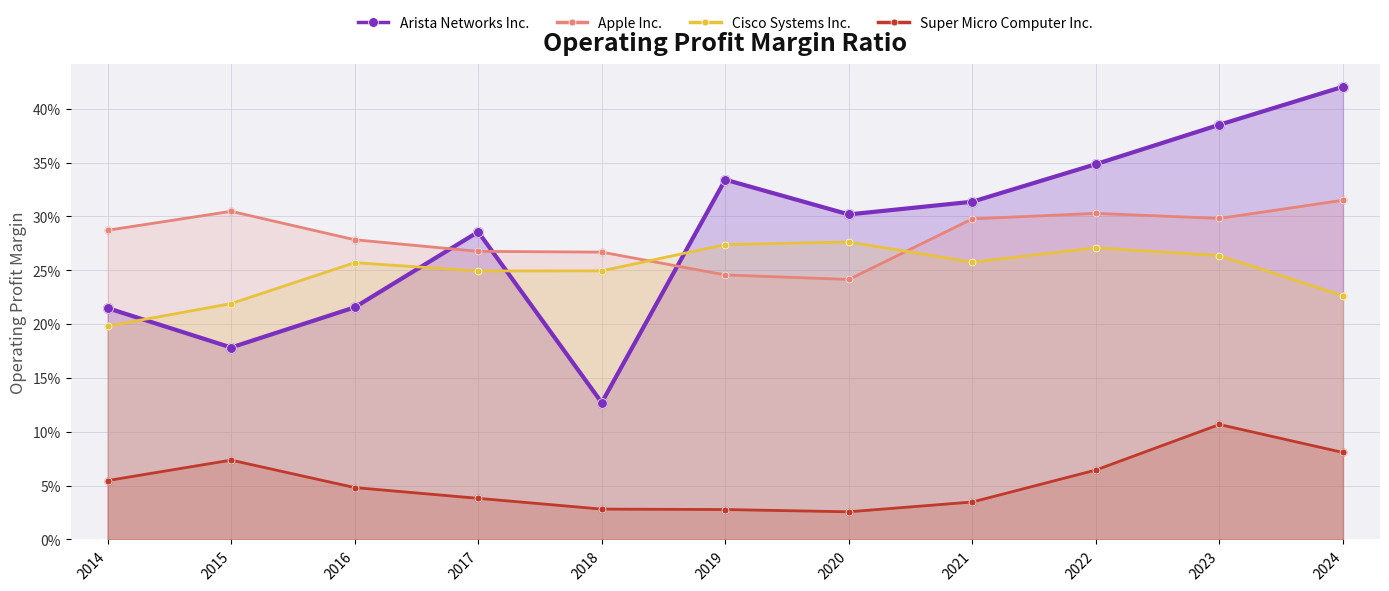

At which category is the sum across all series the highest?

2023